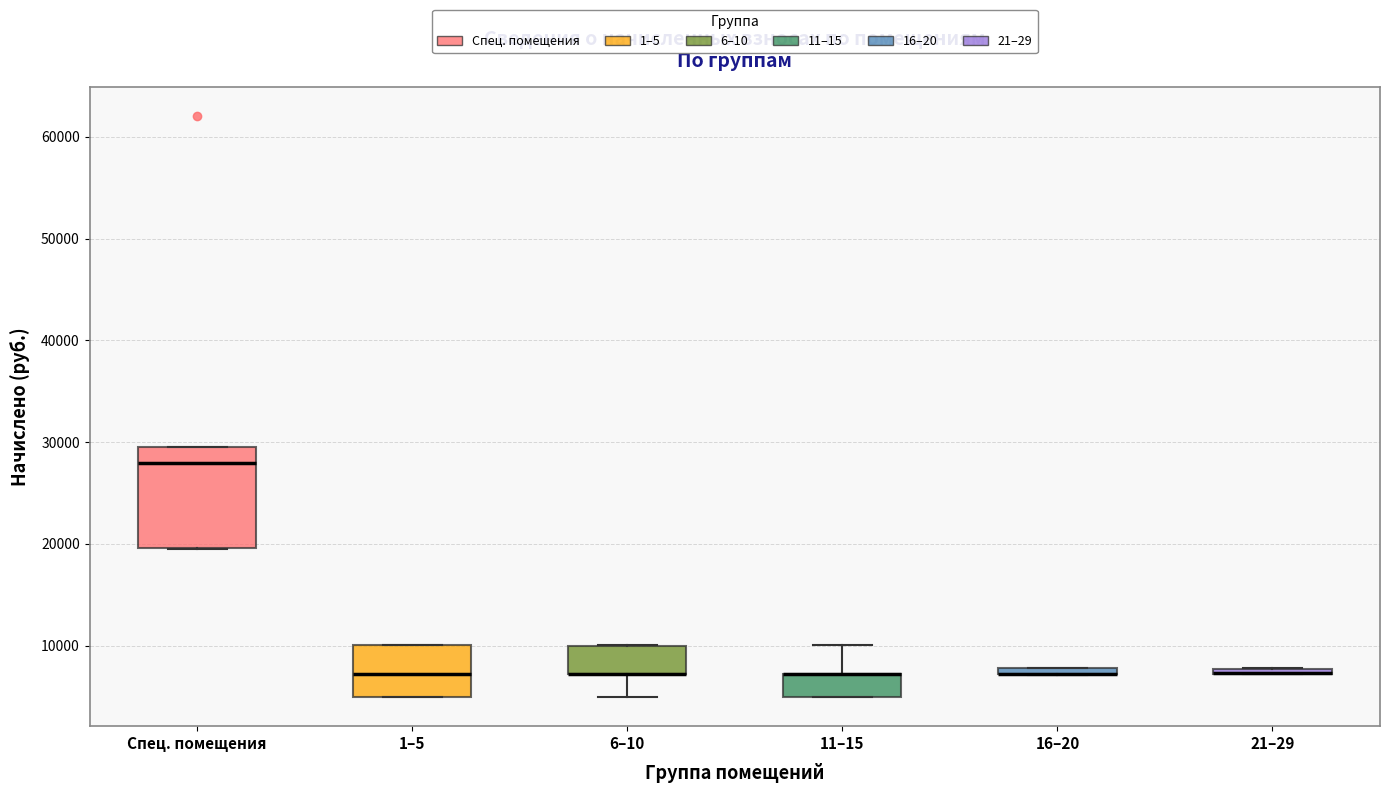

Which box is the tallest, from its lower edge to its upper edge?

Спец. помещения